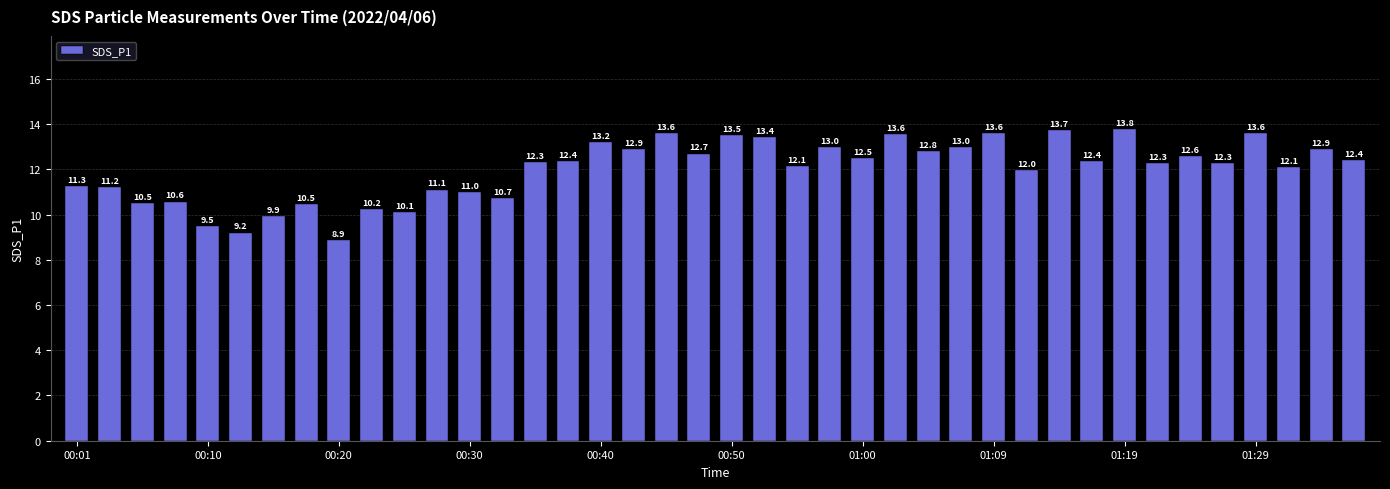

Reading left to right, transcribe all the data shown in this chart.

11.3	11.2	10.5	10.6	9.5	9.2	9.9	10.5	8.9	10.2	10.1	11.1	11.0	10.7	12.3	12.4	13.2	12.9	13.6	12.7	13.5	13.4	12.1	13.0	12.5	13.6	12.8	13.0	13.6	12.0	13.7	12.4	13.8	12.3	12.6	12.3	13.6	12.1	12.9	12.4